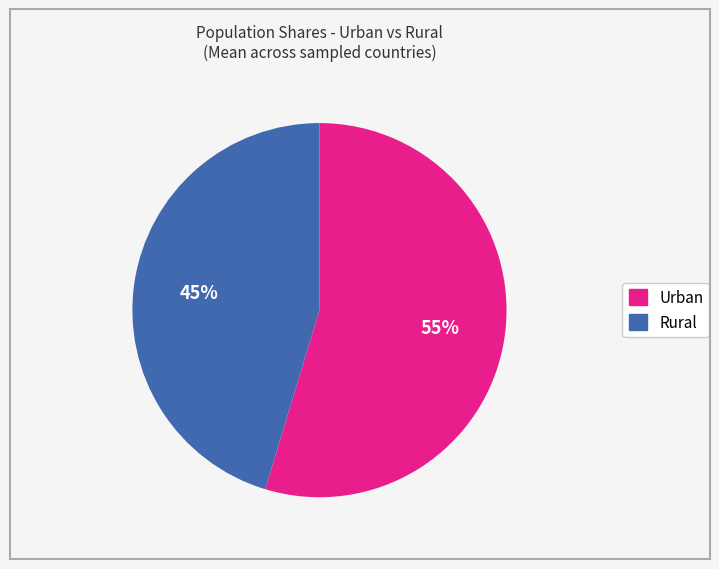

Is there a majority slice in this chart?

Yes